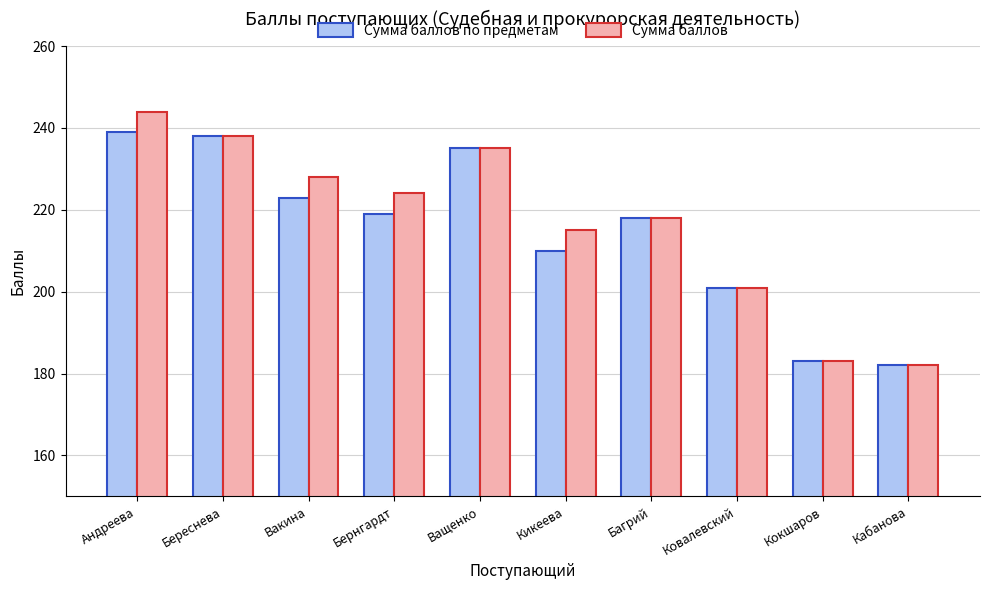

What is the sum of the Сумма баллов по предметам values at Кокшаров and Ващенко?

418